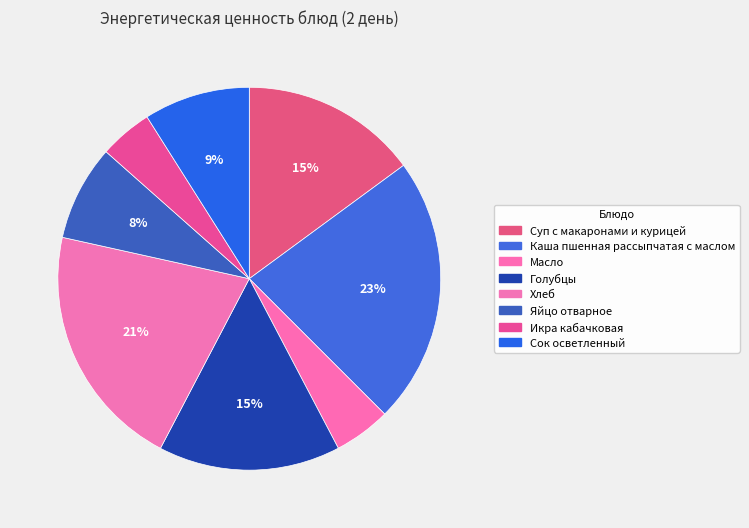

Which slice is the smallest?

Икра кабачковая